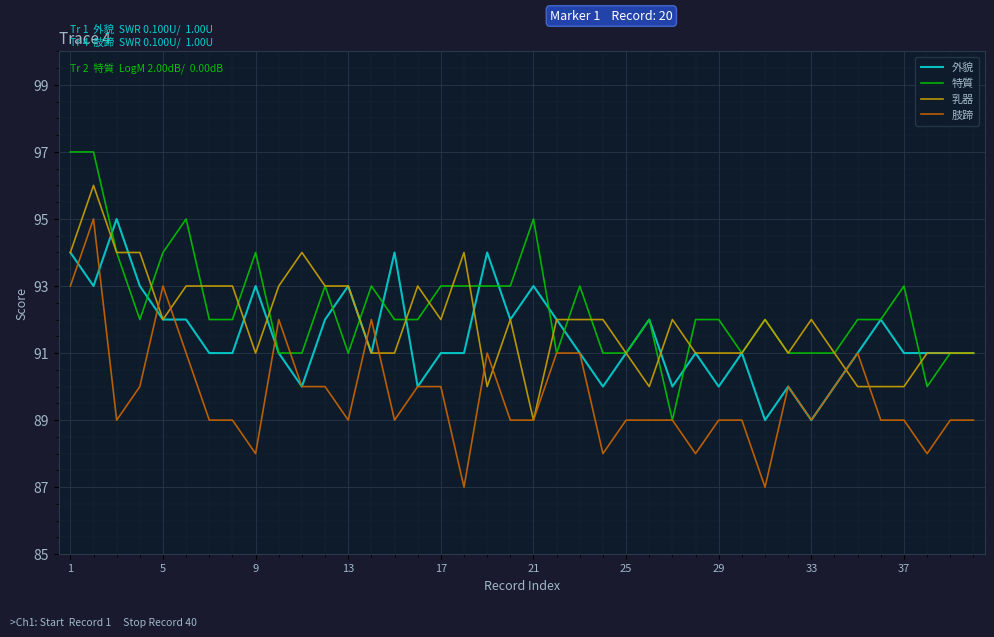

What is the highest value of the 乳器 series?

96